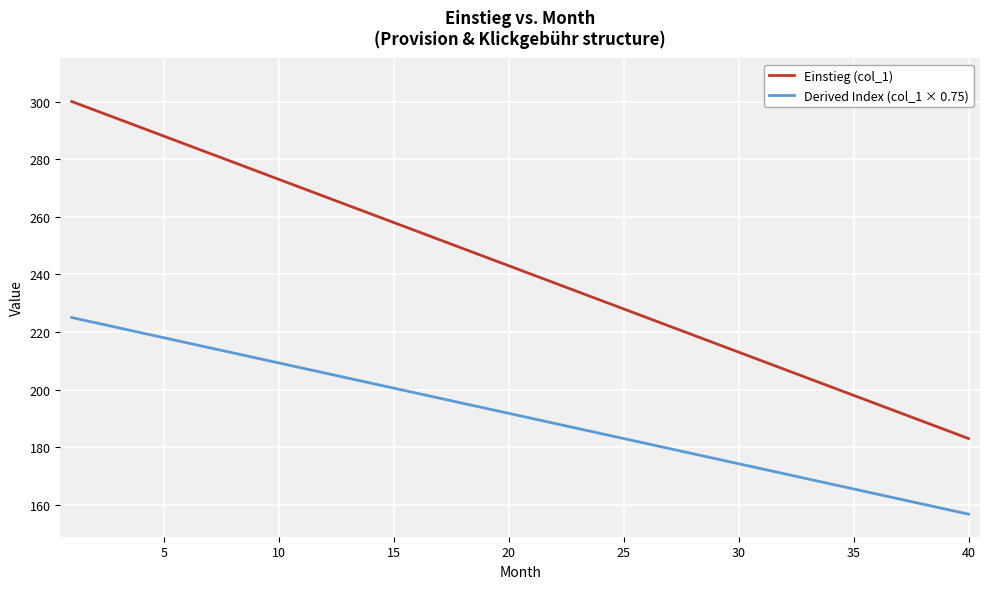

Does the chart display data point markers on the line(s)?

No